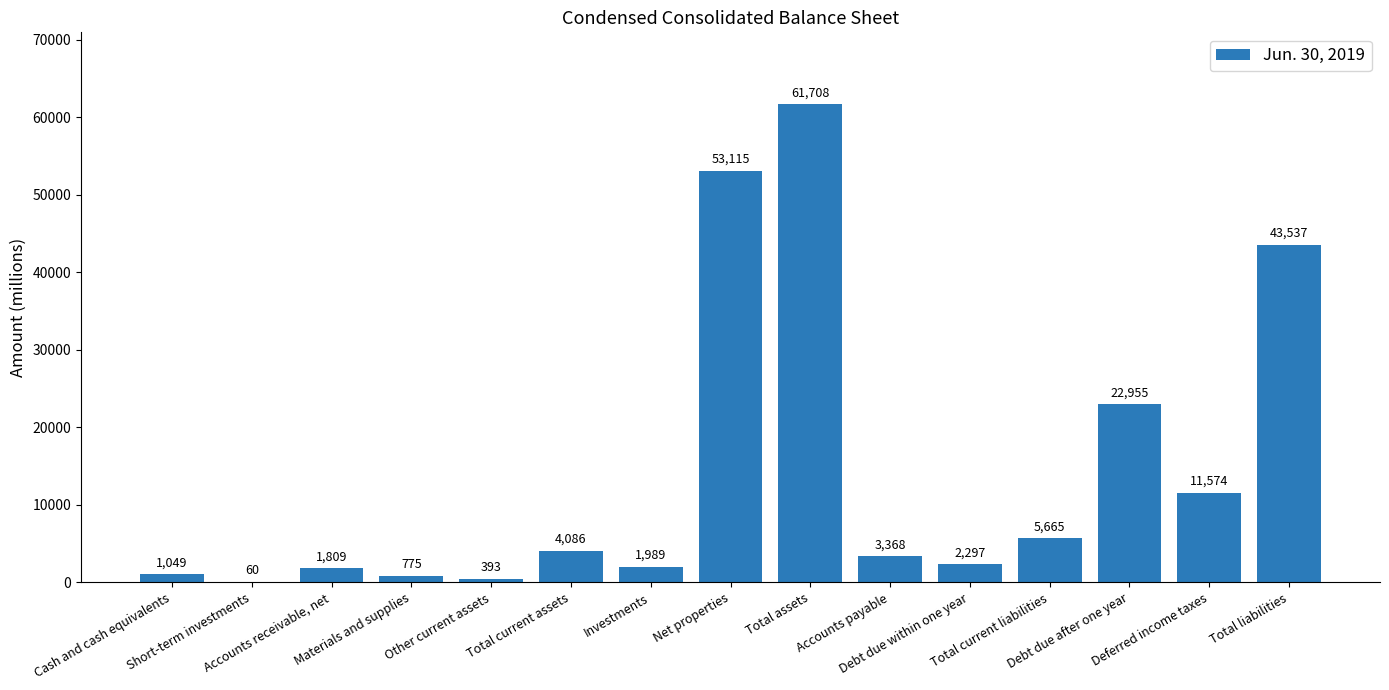

What is the approximate value at Deferred income taxes, to the nearest 10?

11570